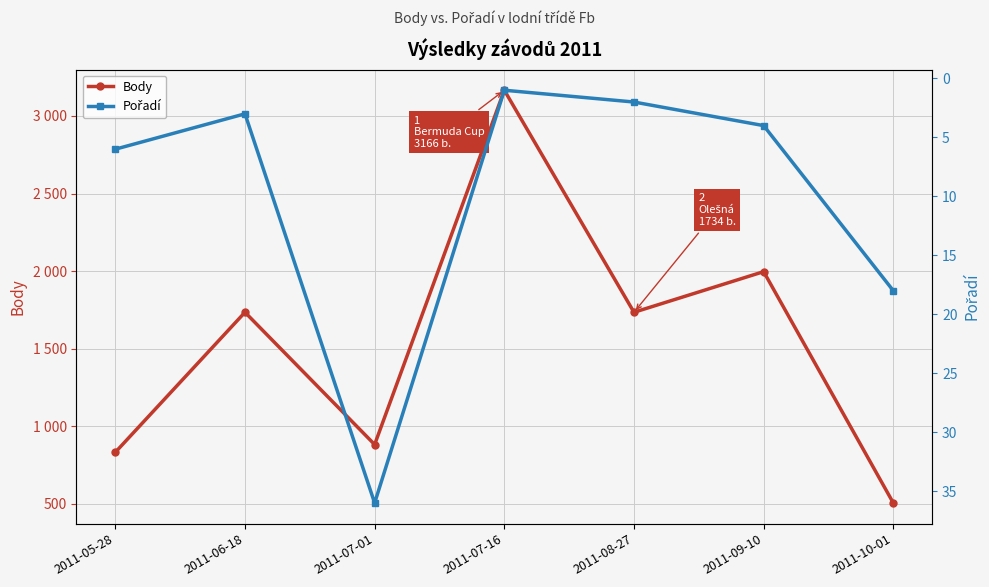

What are all the series names shown in the legend?

Body, Pořadí